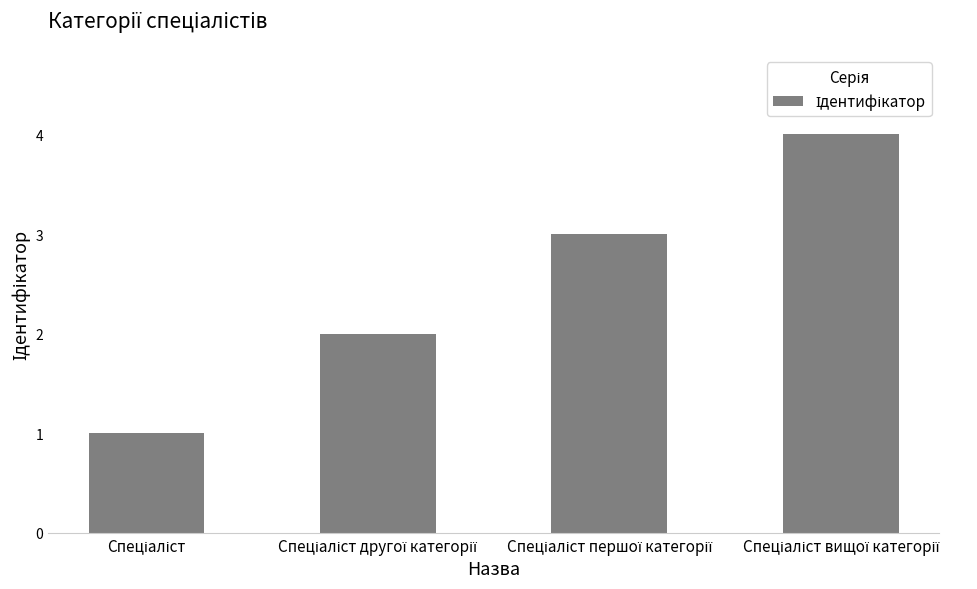

What is the greatest value displayed?

4